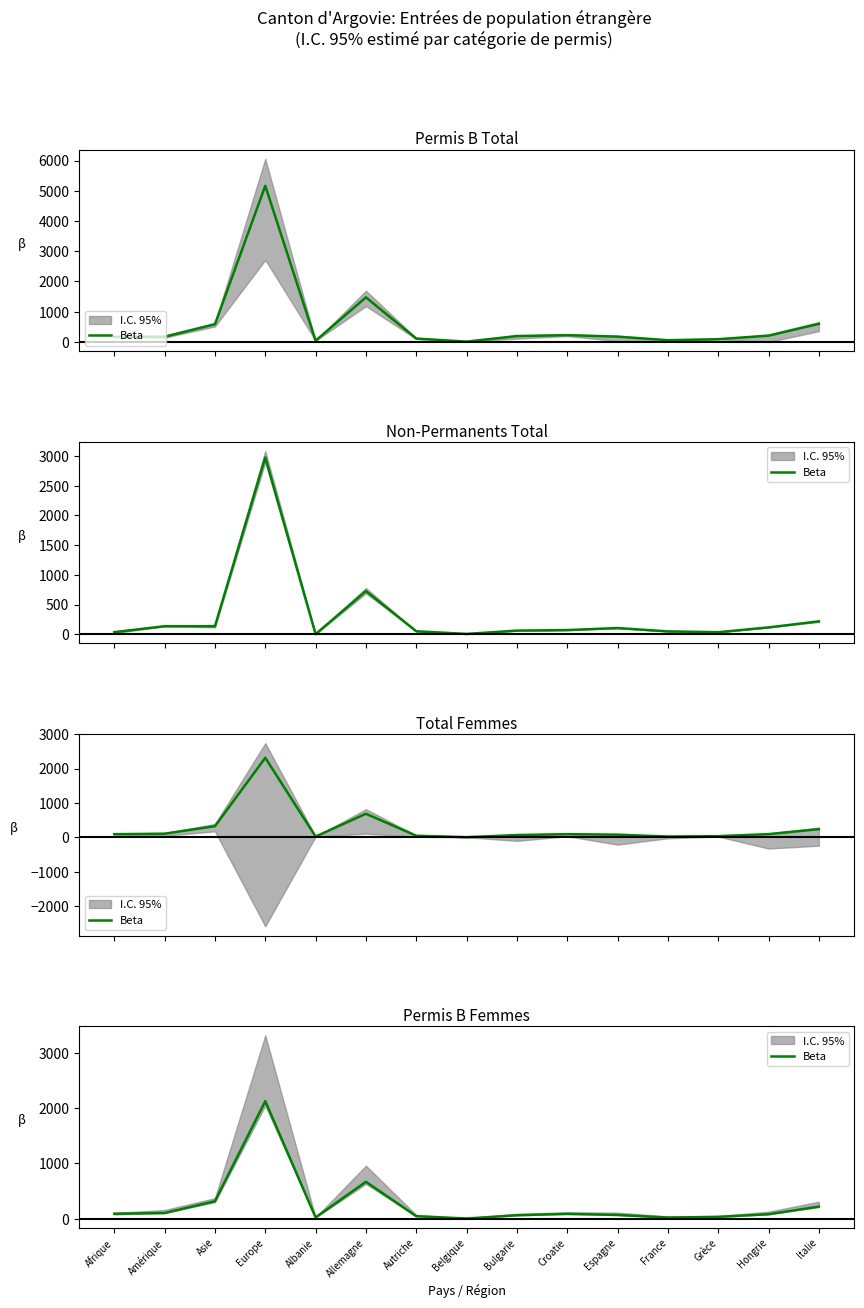

At which label is the value closest to 1064?

Allemagne